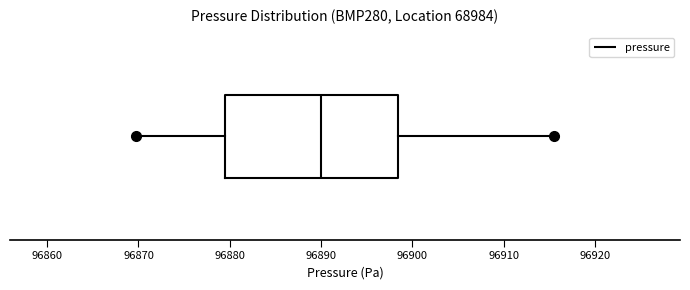

Where is the right edge of the box on the x-axis? The values are not printed on the chart, so give them approximately, as read against the axis.

96898